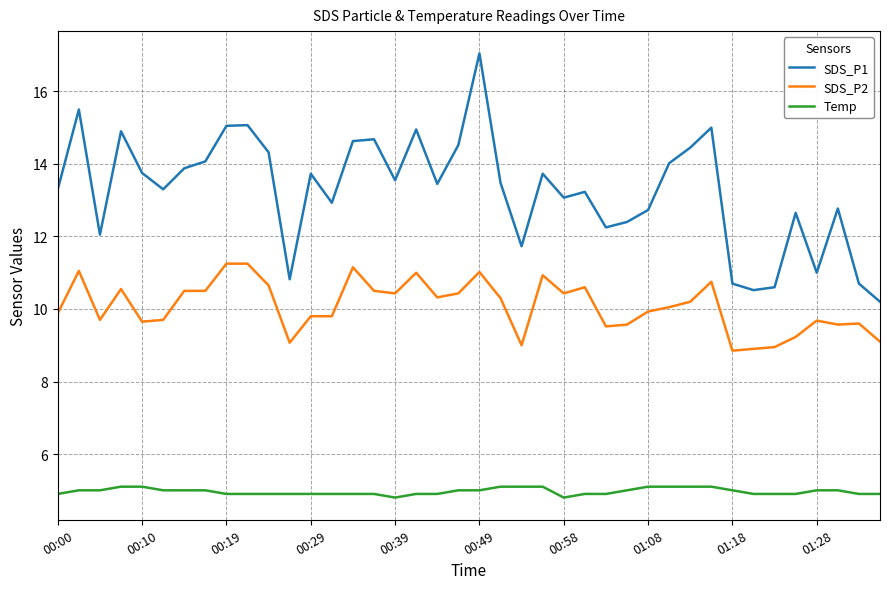

How many interior local peaks does the SDS_P1 series have?

12